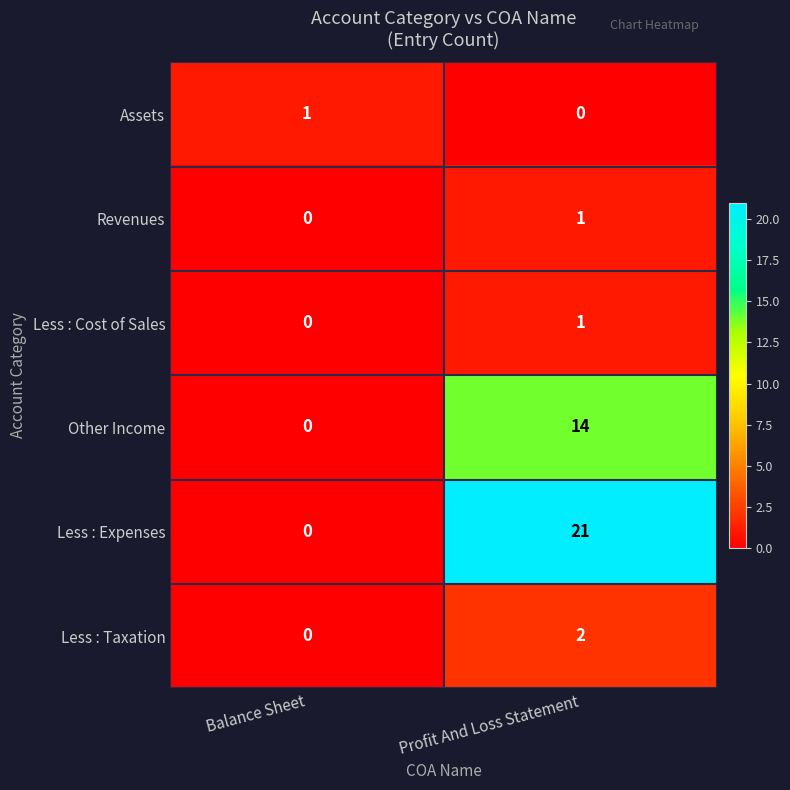

List the labels in order of Less : Taxation value, smallest first.

Balance Sheet, Profit And Loss Statement